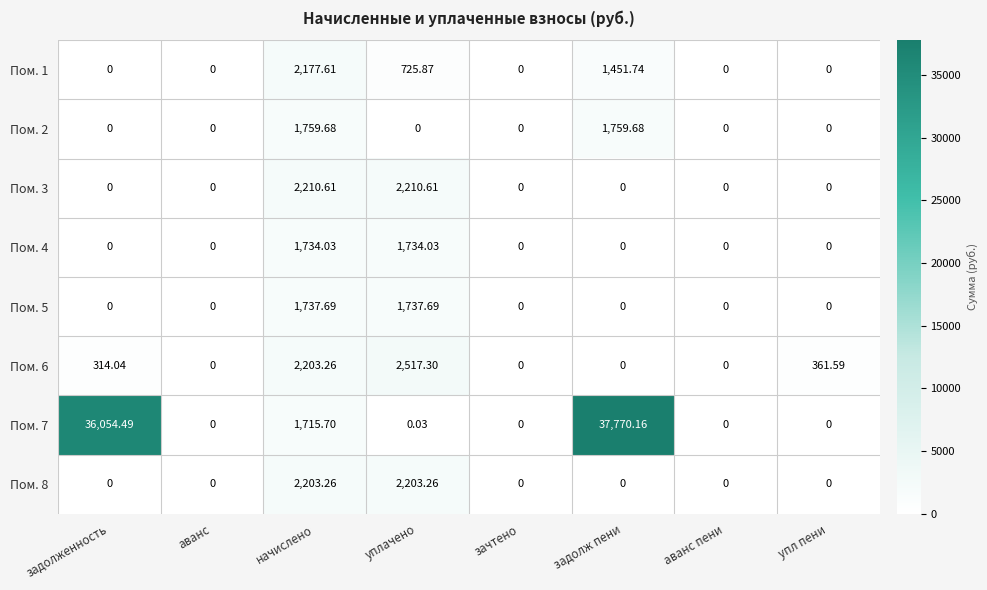

At how many categories does at least one series exceed 12983?

2